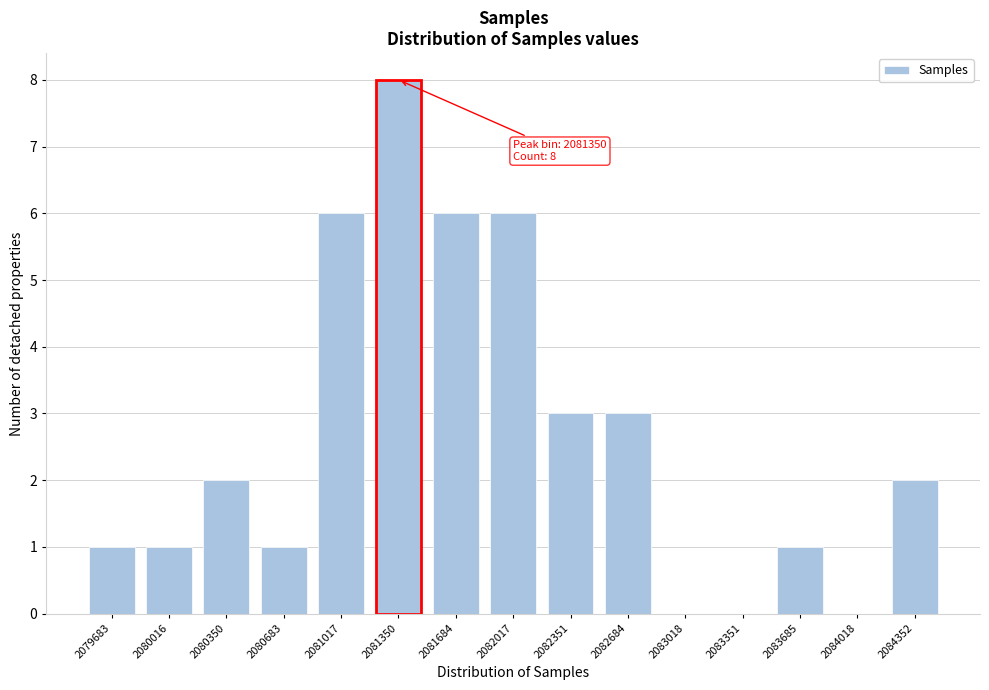

Reading right to left, what are all the values shown in this chart?

2084352=2	2084018=0	2083685=1	2083351=0	2083018=0	2082684=3	2082351=3	2082017=6	2081684=6	2081350=8	2081017=6	2080683=1	2080350=2	2080016=1	2079683=1